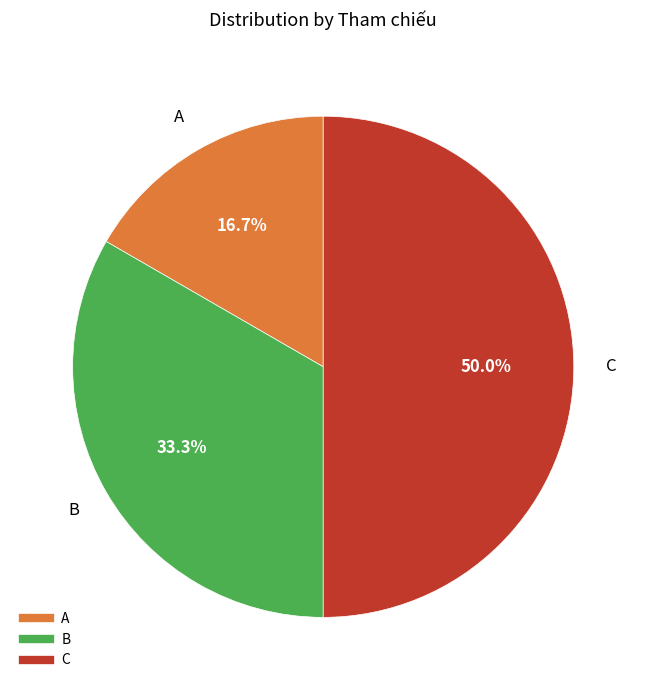

Does A represent more than half of the total?

No